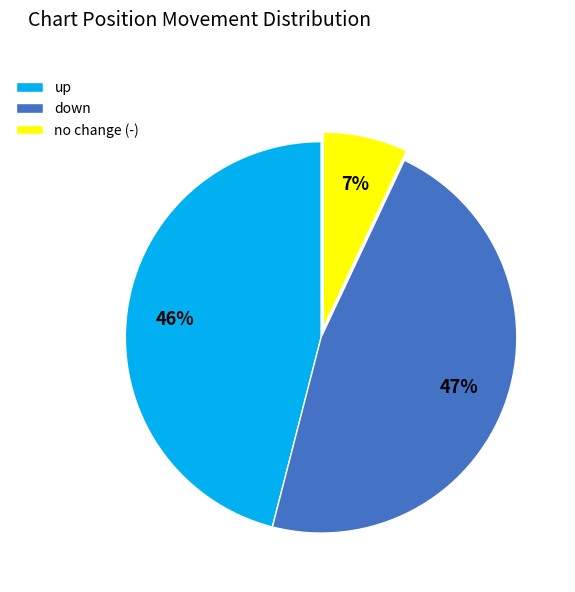

To the nearest percent, what percentage of the pie is up?

46%